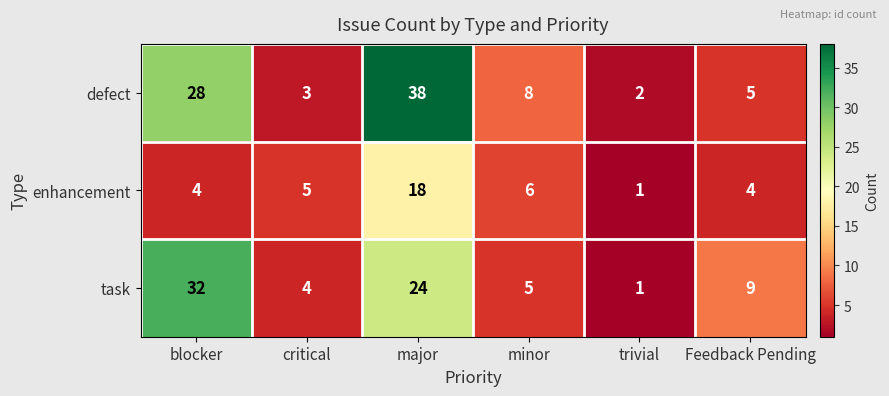

Reading left to right, list all the values displayed in this chart.

defect: blocker=28	critical=3	major=38	minor=8	trivial=2	Feedback Pending=5
enhancement: blocker=4	critical=5	major=18	minor=6	trivial=1	Feedback Pending=4
task: blocker=32	critical=4	major=24	minor=5	trivial=1	Feedback Pending=9